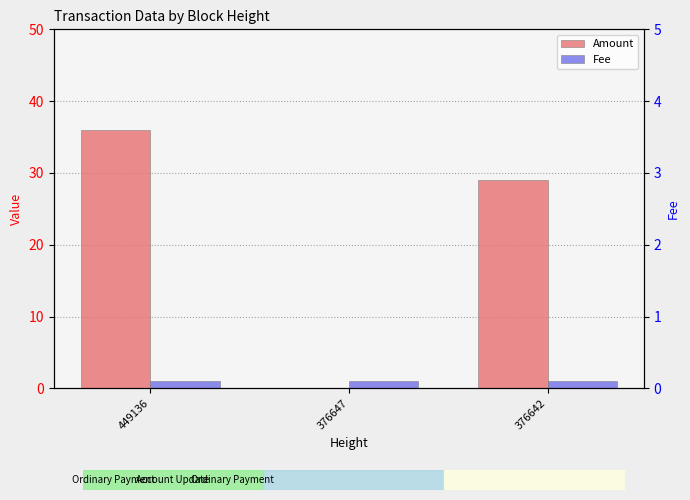

What is the sum of the Amount values at 376642 and 376647?

29